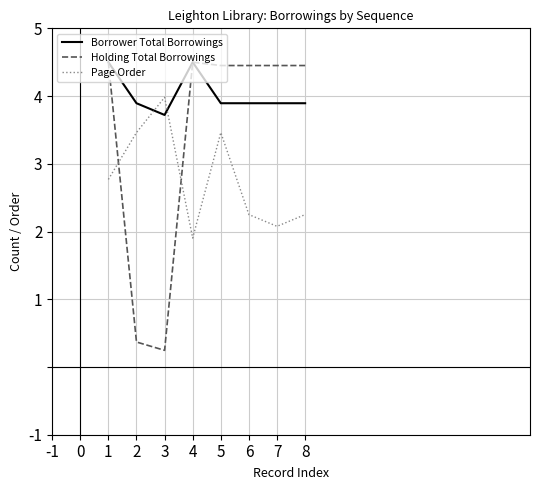

What are all the series names shown in the legend?

Borrower Total Borrowings, Holding Total Borrowings, Page Order